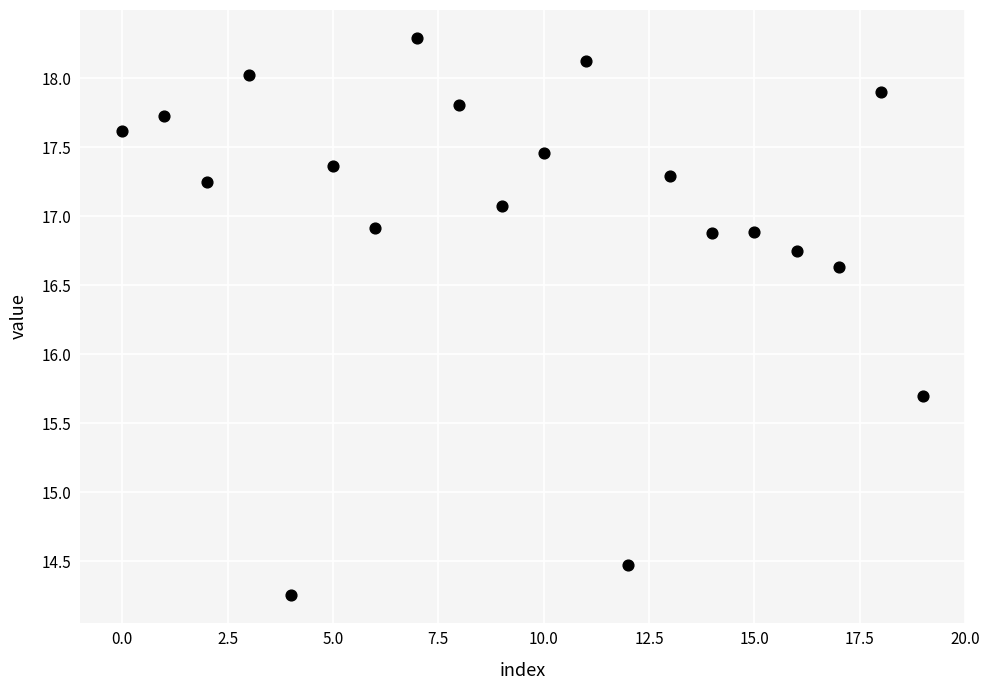

What Y value in the scatter plot is closest to 16?

15.7